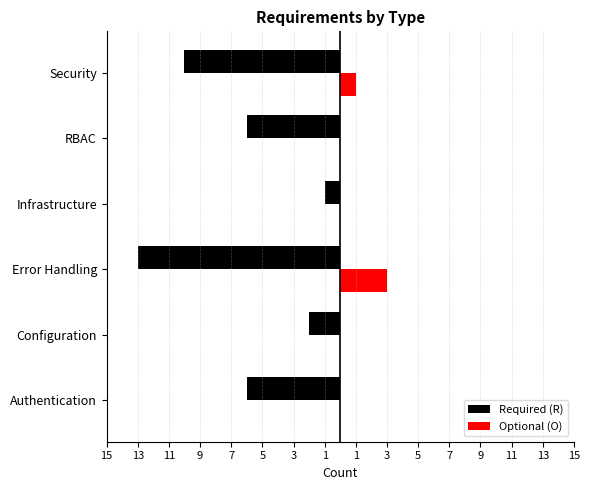

What are all the series names shown in the legend?

Required (R), Optional (O)